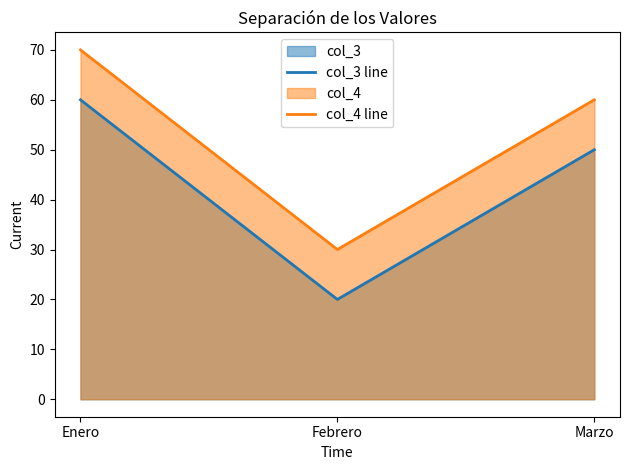

What is the sum of all col_3 line values?

130